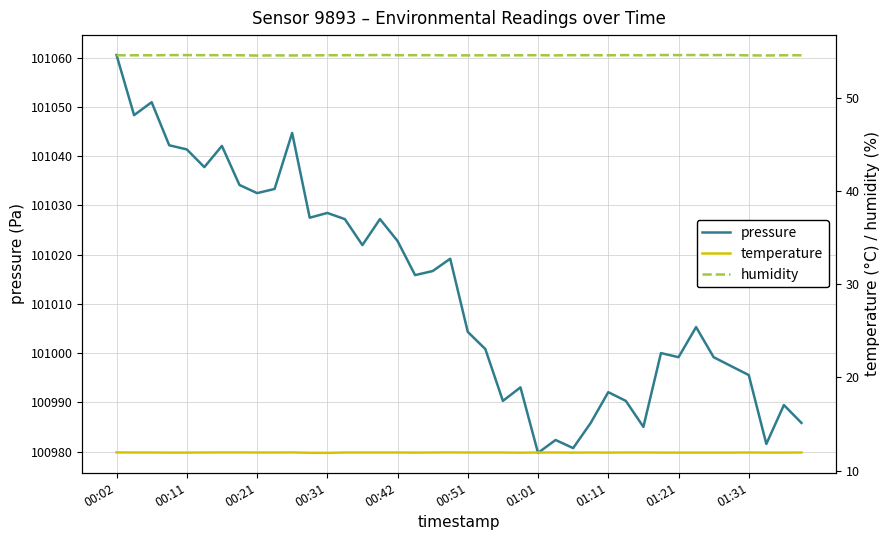

Reading left to right, what are all the values shown in this chart?

pressure: 101060.6	101048.3	101051.0	101042.2	101041.4	101037.8	101042.1	101034.2	101032.5	101033.3	101044.7	101027.5	101028.5	101027.2	101021.9	101027.2	101022.8	101015.8	101016.7	101019.2	101004.3	101000.8	100990.3	100993.0	100979.7	100982.3	100980.7	100985.8	100992.1	100990.3	100985.0	101000.0	100999.2	101005.3	100999.2	100997.3	100995.5	100981.5	100989.4	100985.8
temperature: 11.9	11.9	11.9	11.9	11.9	11.9	11.9	11.9	11.9	11.9	11.9	11.9	11.9	11.9	11.9	11.9	11.9	11.9	11.9	11.9	11.9	11.9	11.9	11.9	11.9	11.9	11.9	11.9	11.9	11.9	11.9	11.9	11.9	11.9	11.9	11.9	11.9	11.9	11.9	11.9
humidity: 54.6	54.6	54.6	54.6	54.6	54.6	54.6	54.6	54.6	54.6	54.6	54.6	54.6	54.6	54.6	54.6	54.6	54.6	54.6	54.6	54.6	54.6	54.6	54.6	54.6	54.6	54.6	54.6	54.6	54.6	54.6	54.6	54.6	54.6	54.6	54.6	54.6	54.6	54.6	54.6